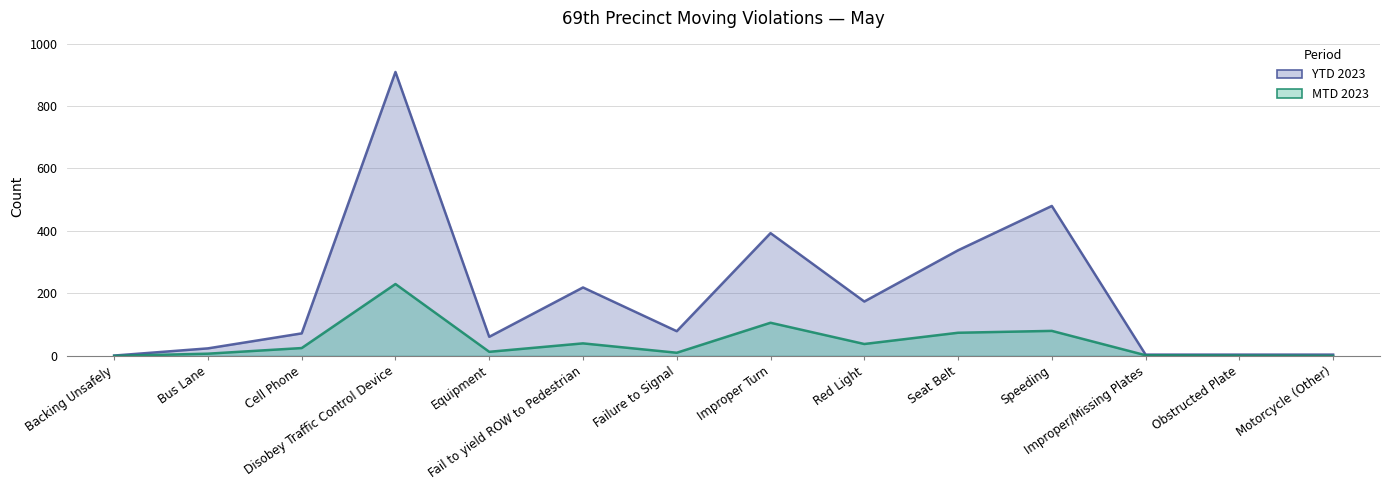

Count the number of data series in this chart.

2